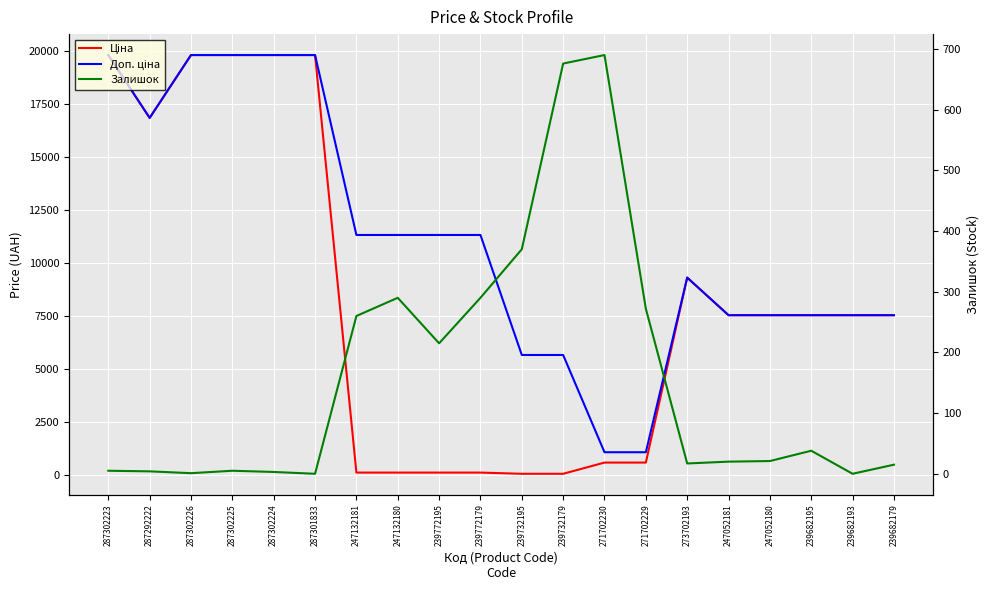

Rank the series at 247052181 from highest to lowest value.

Ціна, Доп. ціна, Залишок